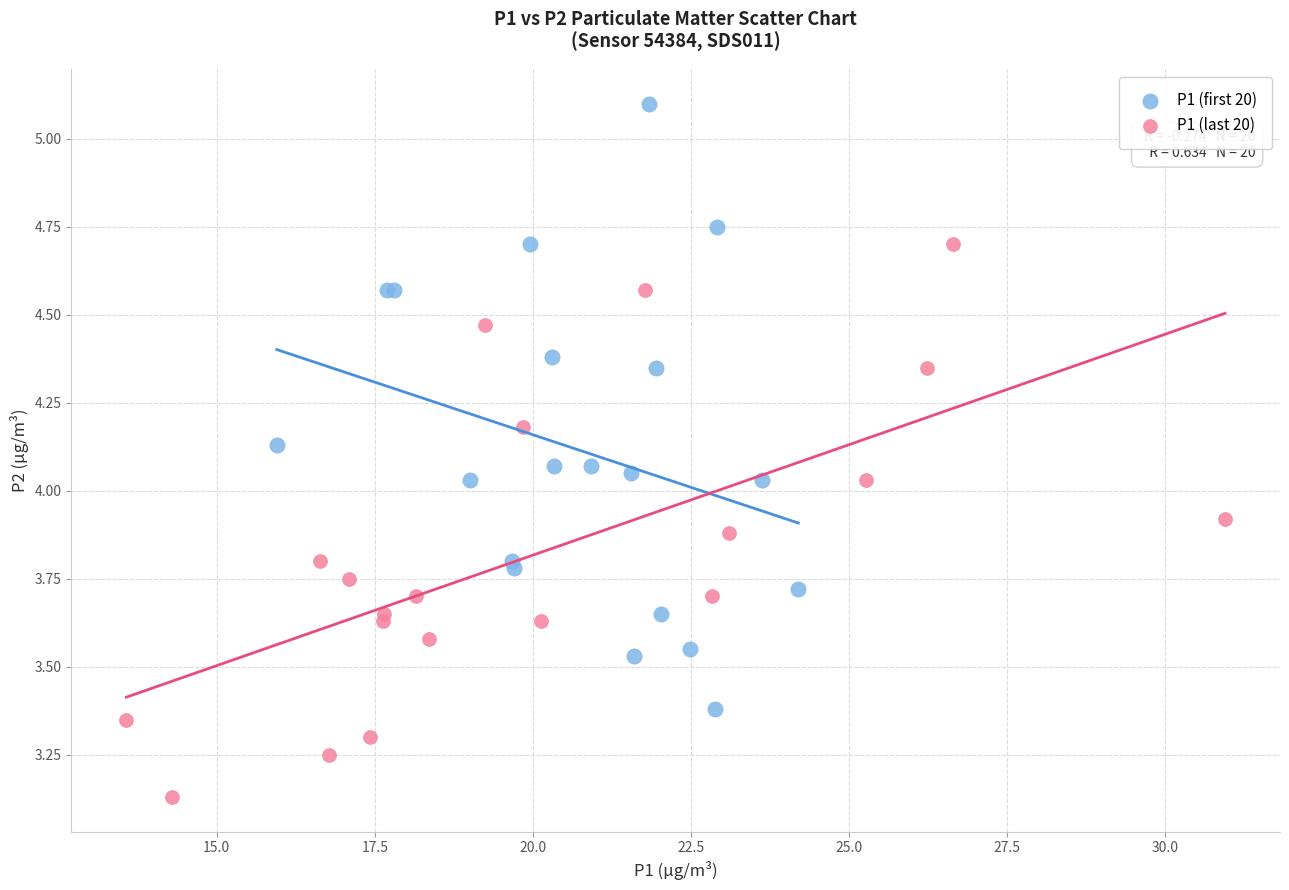

Which series contains the lowest Y value?

P1 (last 20)